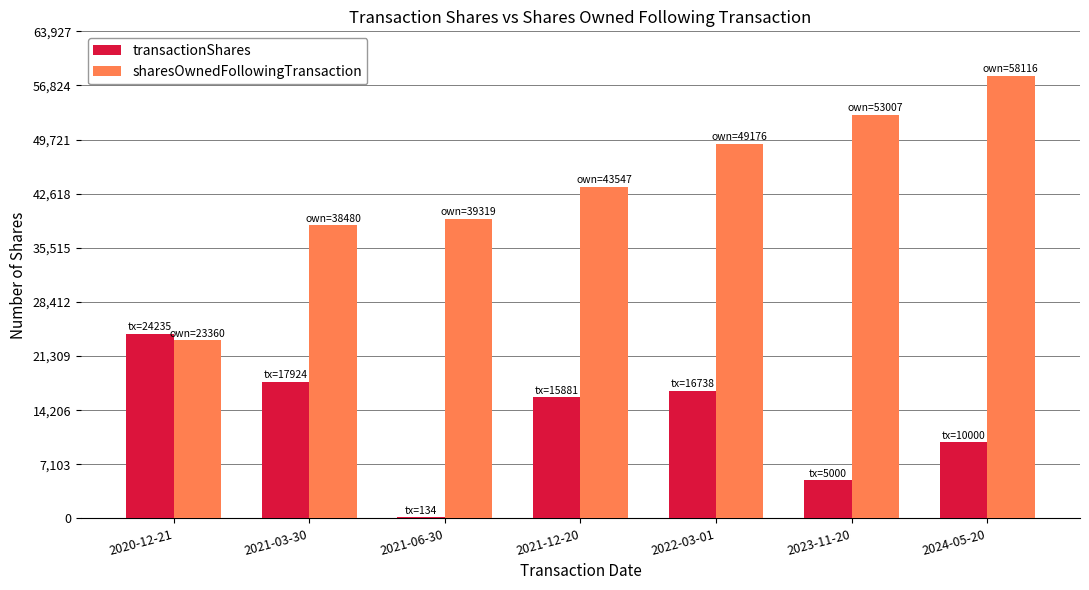

Reading left to right, list all the values displayed in this chart.

transactionShares: 2020-12-21=24235	2021-03-30=17924	2021-06-30=134	2021-12-20=15881	2022-03-01=16738	2023-11-20=5000	2024-05-20=10000
sharesOwnedFollowingTransaction: 2020-12-21=23360	2021-03-30=38480	2021-06-30=39319	2021-12-20=43547	2022-03-01=49176	2023-11-20=53007	2024-05-20=58116